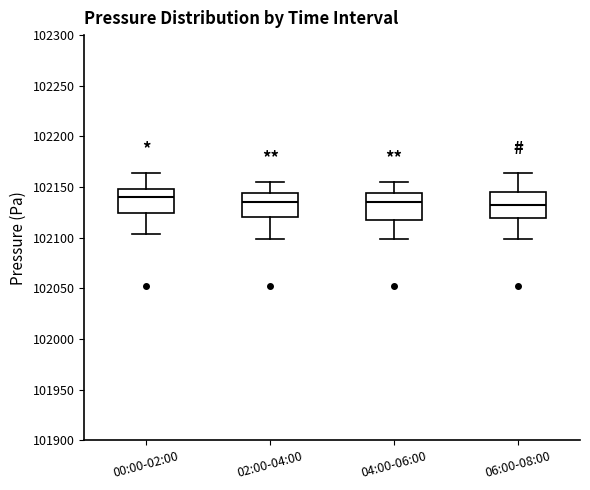

Reading left to right, transcribe this box plot: for each box, give where its median line is, the range the box spans, and where its two whiskers end, as read against the y-axis. The values are not printed on the chart, so give them approximately, as read against the axis.

00:00-02:00: median 102140, box 102125 to 102150, whiskers 102105 to 102165
02:00-04:00: median 102135, box 102120 to 102145, whiskers 102100 to 102155
04:00-06:00: median 102135, box 102120 to 102145, whiskers 102100 to 102155
06:00-08:00: median 102135, box 102120 to 102145, whiskers 102100 to 102165